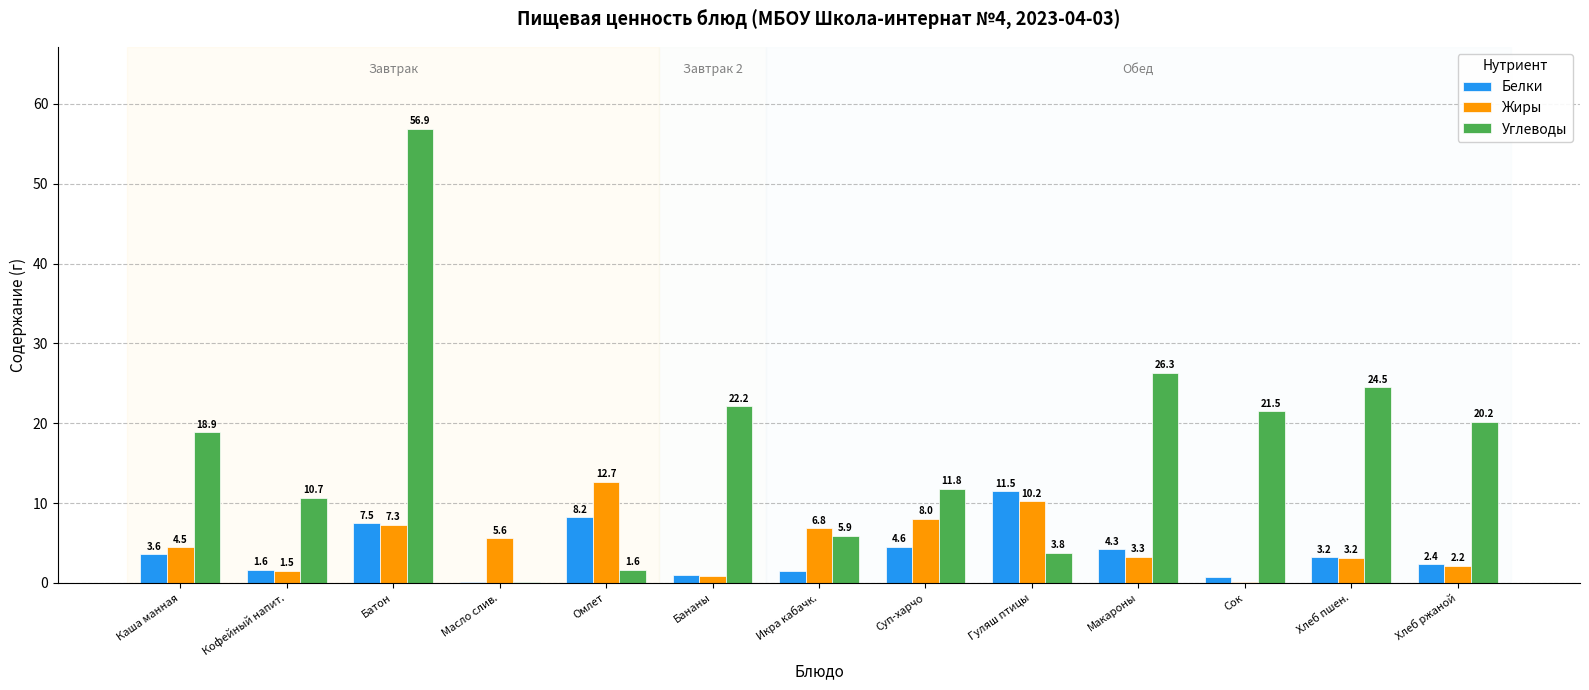

What is the total value across all series at Суп-харчо?

24.4